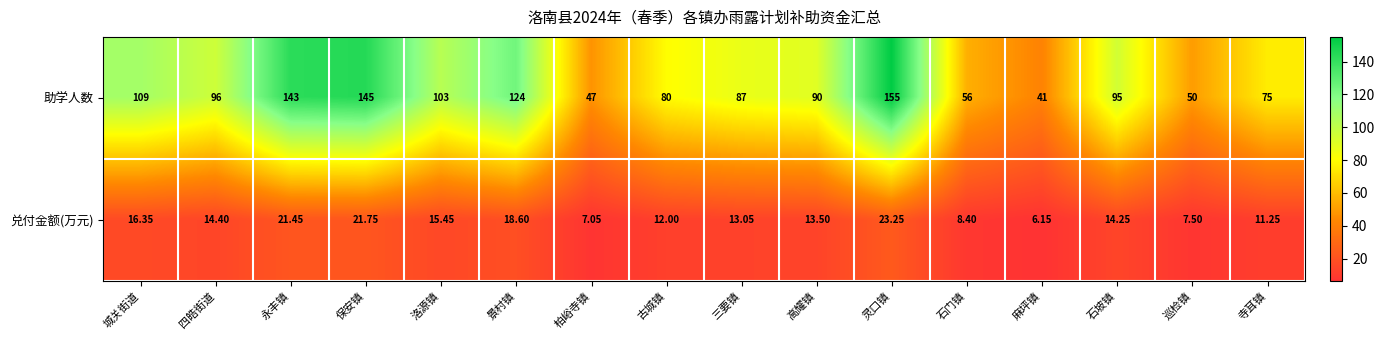

List the series in order of their overall mean, lowest first.

兑付金额(万元), 助学人数